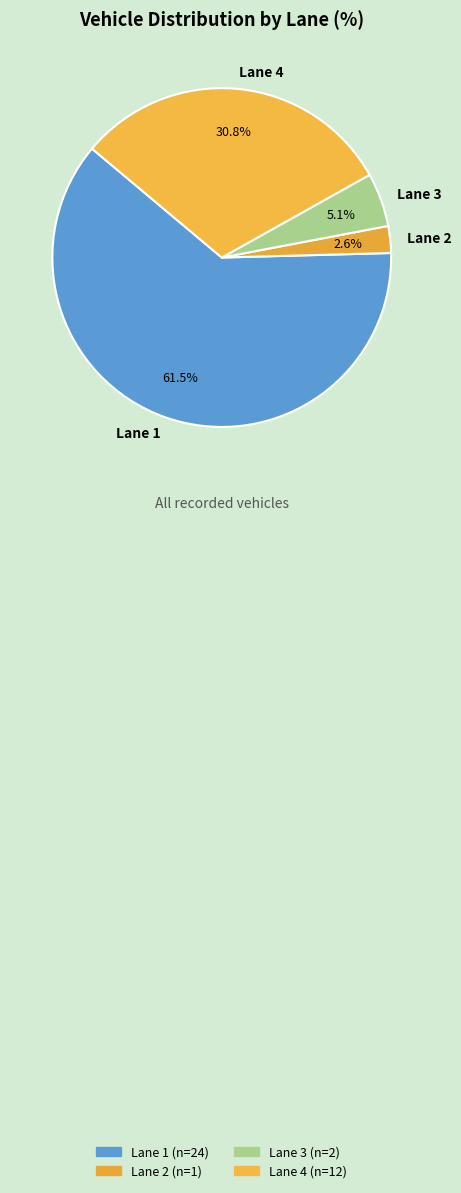

Count the number of slices in the pie.

4